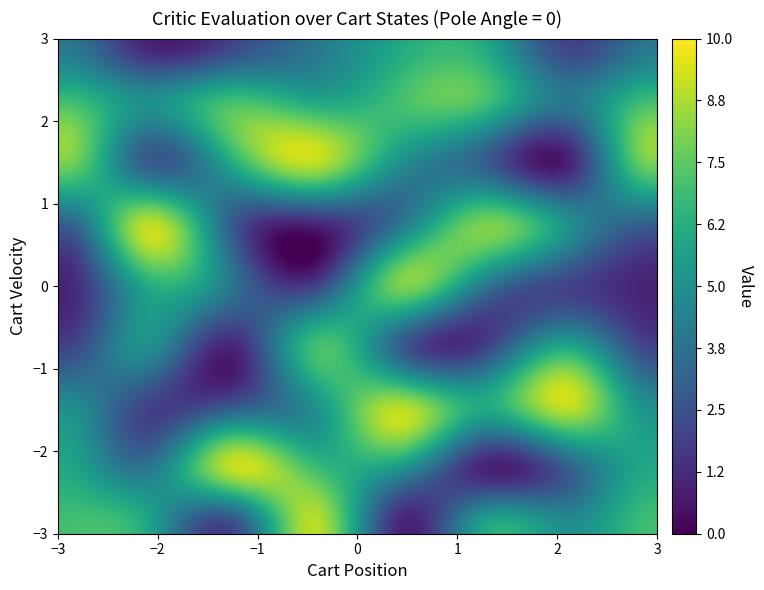

Reading left to right, list all the values displayed in this chart.

1: 1=7	2=6	3=2	4=9	5=1	6=6	7=5	8=7
2: 1=6	2=4	3=9	4=7	5=5	6=1	7=3	8=6
3: 1=5	2=2	3=3	4=5	5=9	6=6	7=9	8=5
4: 1=2	2=5	3=1	4=7	5=3	6=2	7=6	8=2
5: 1=1	2=6	3=4	4=2	5=8	6=4	7=2	8=1
6: 1=3	2=9	3=3	4=1	5=4	6=8	7=5	8=3
7: 1=8	2=3	3=6	4=9	5=5	6=3	7=1	8=8
8: 1=7	2=5	3=7	4=6	5=7	6=7	7=4	8=7
9: 1=4	2=1	3=2	4=4	5=6	6=6	7=2	8=4